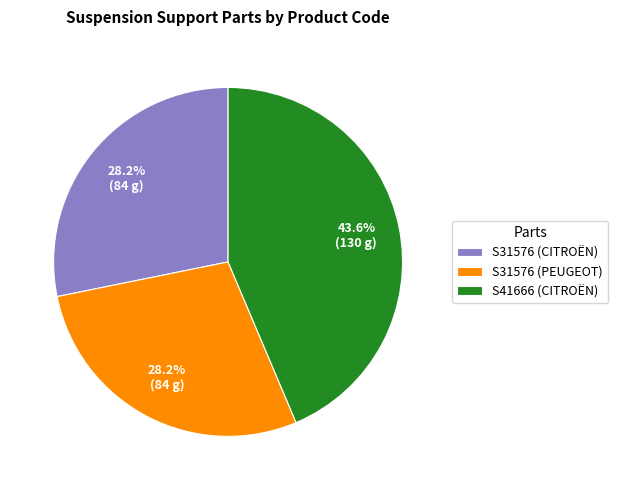

To the nearest percent, what is the difference between the S41666 (CITROËN) and S31576 (CITROËN) slice percentages?

15%